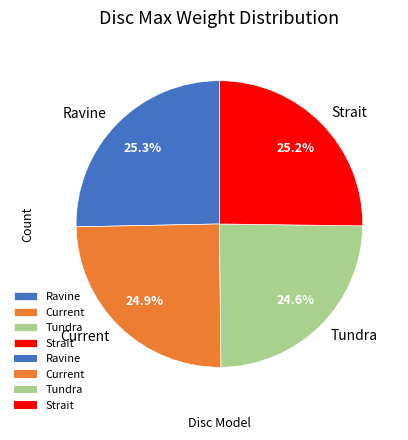

To the nearest percent, what is the difference between the largest and smallest slice percentages?

1%